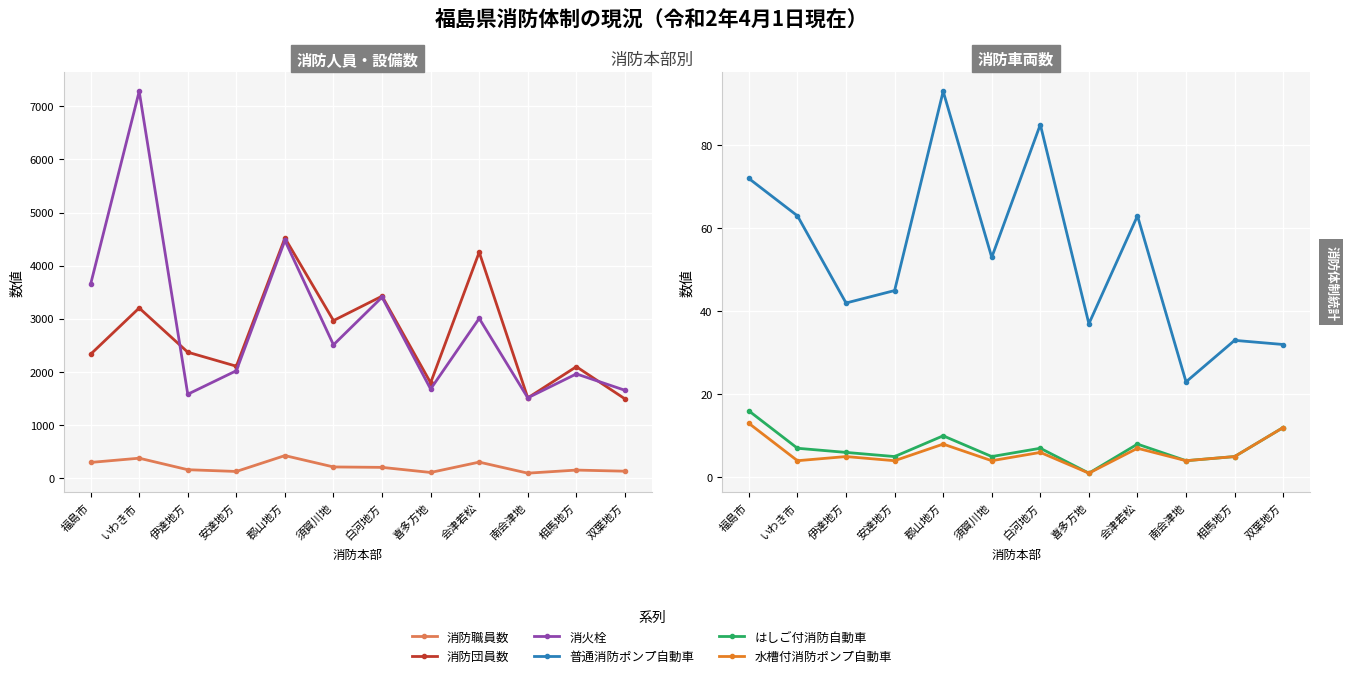

What is the lowest value of the 消防団員数 series?

1490